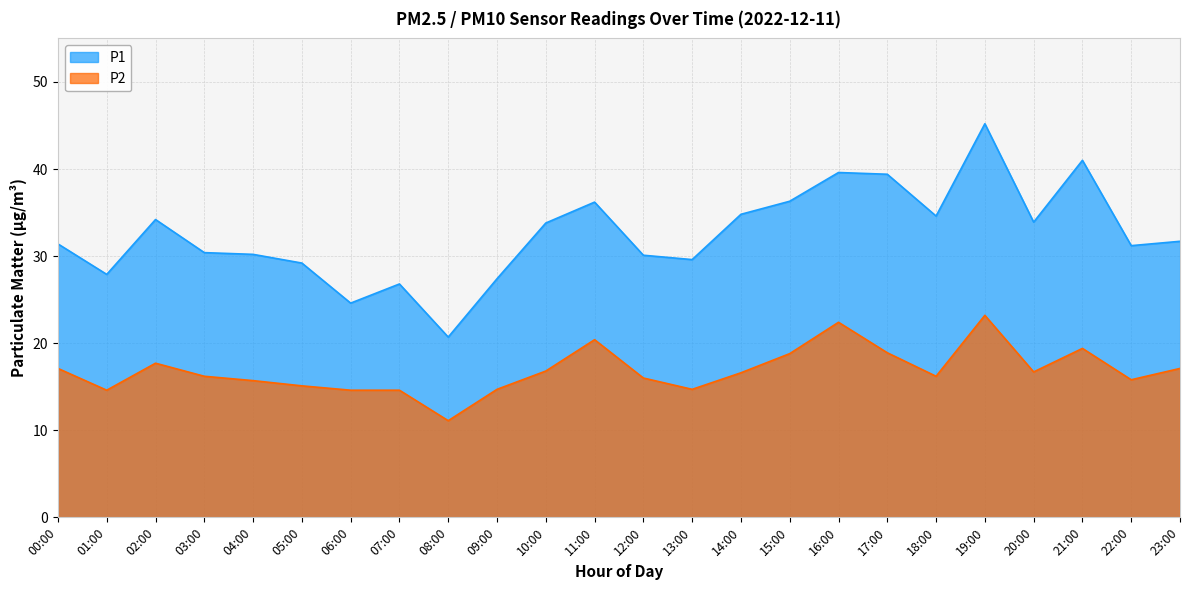

What is the total value across all series at 16:00?

62.0